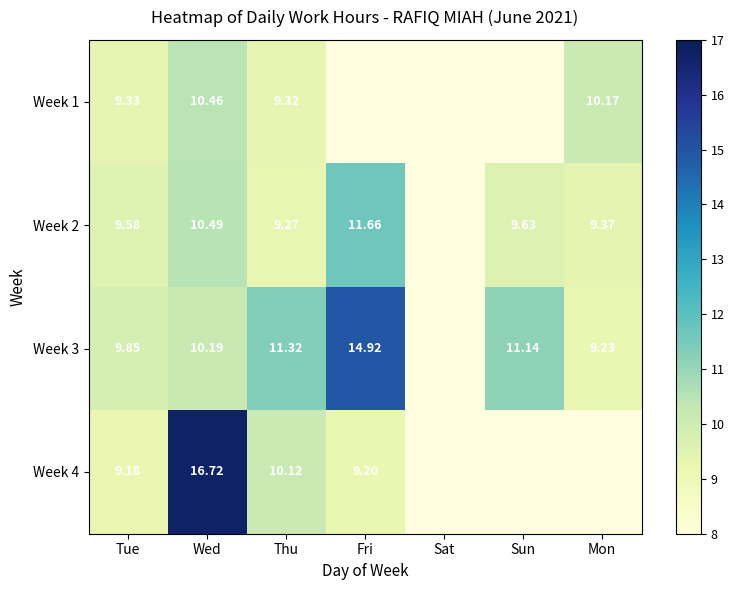

What is the spread (max minus min) of values at Tue?

0.7